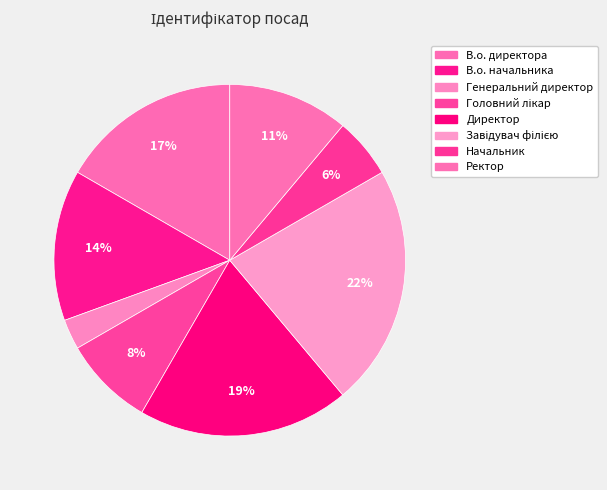

Which slice is the smallest?

Генеральний директор